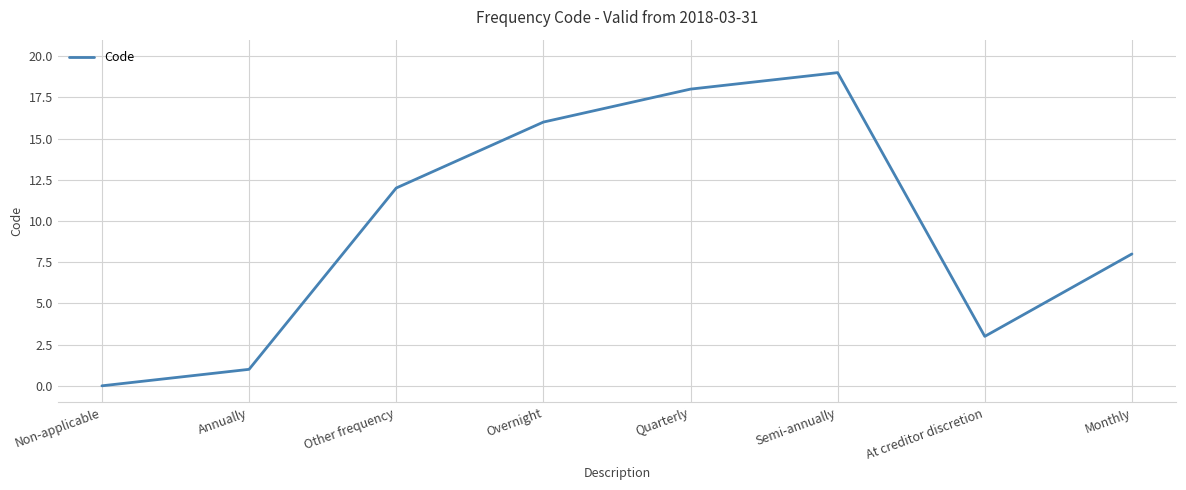

What is the maximum value shown in the chart?

19